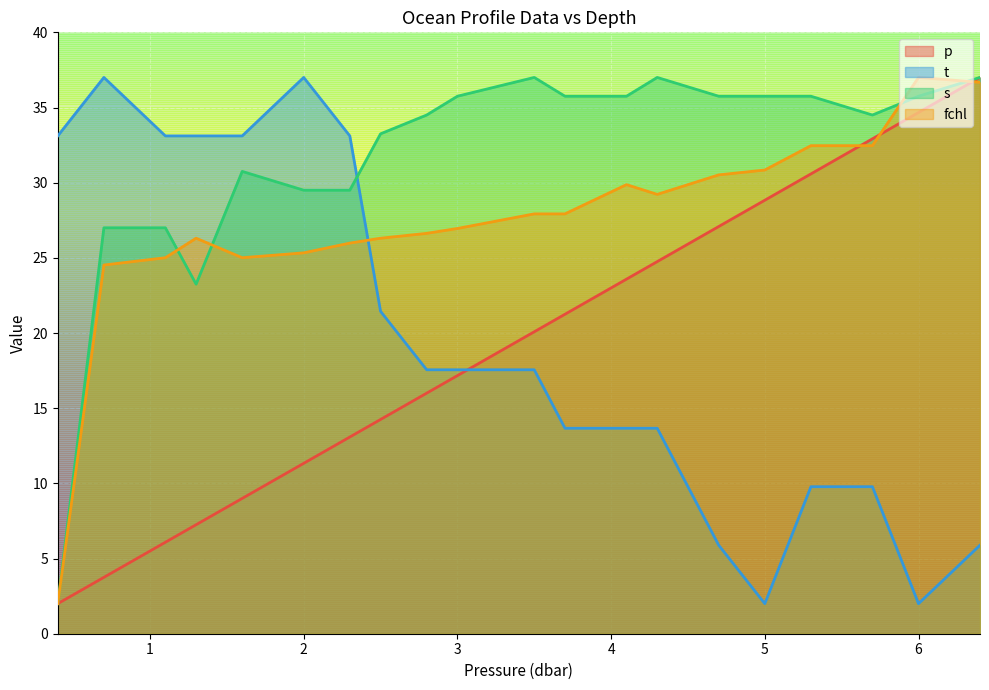

Which category has the lowest value in the fchl series?

0.4